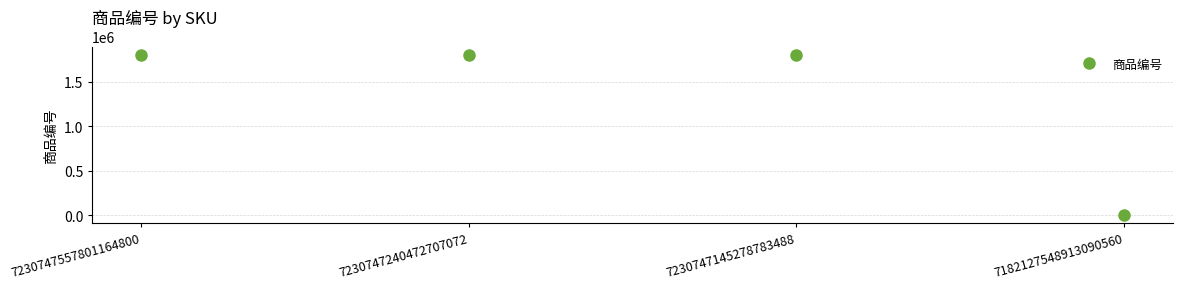

How many lines are shown in the chart?

1